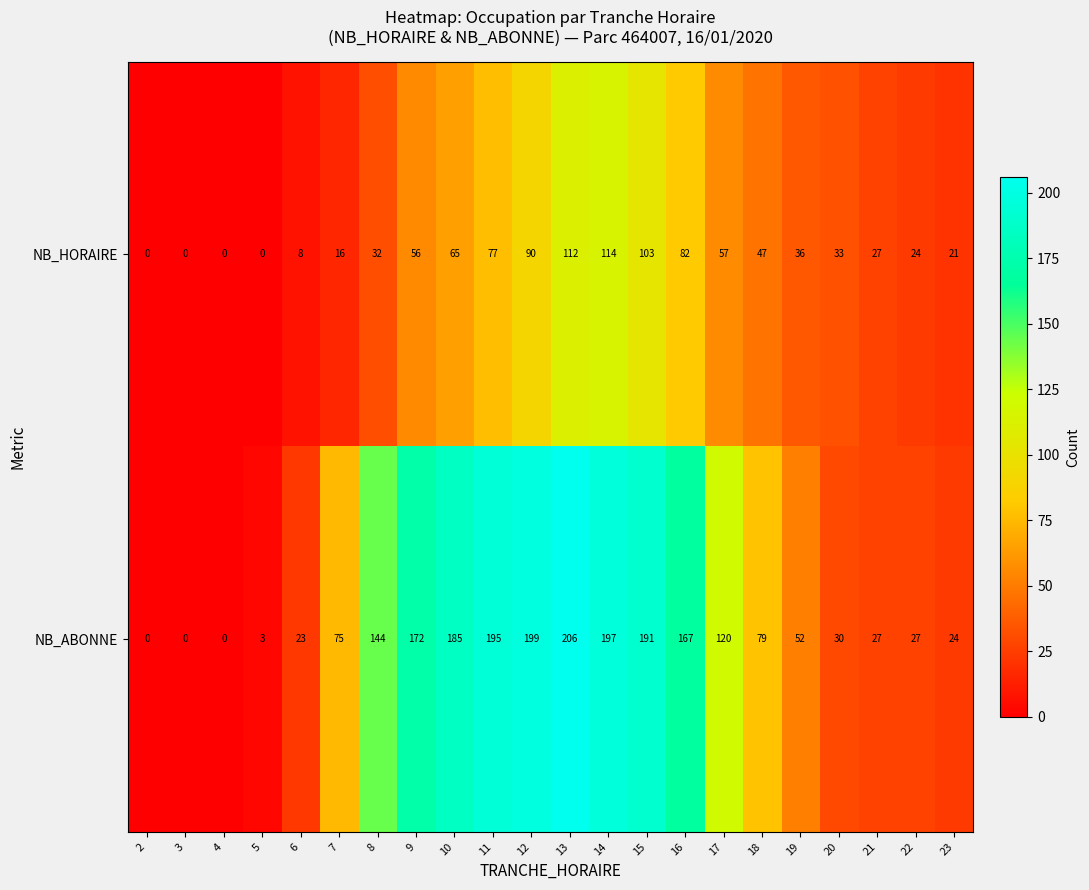

Which series changed the most between 4 and 17?

NB_ABONNE